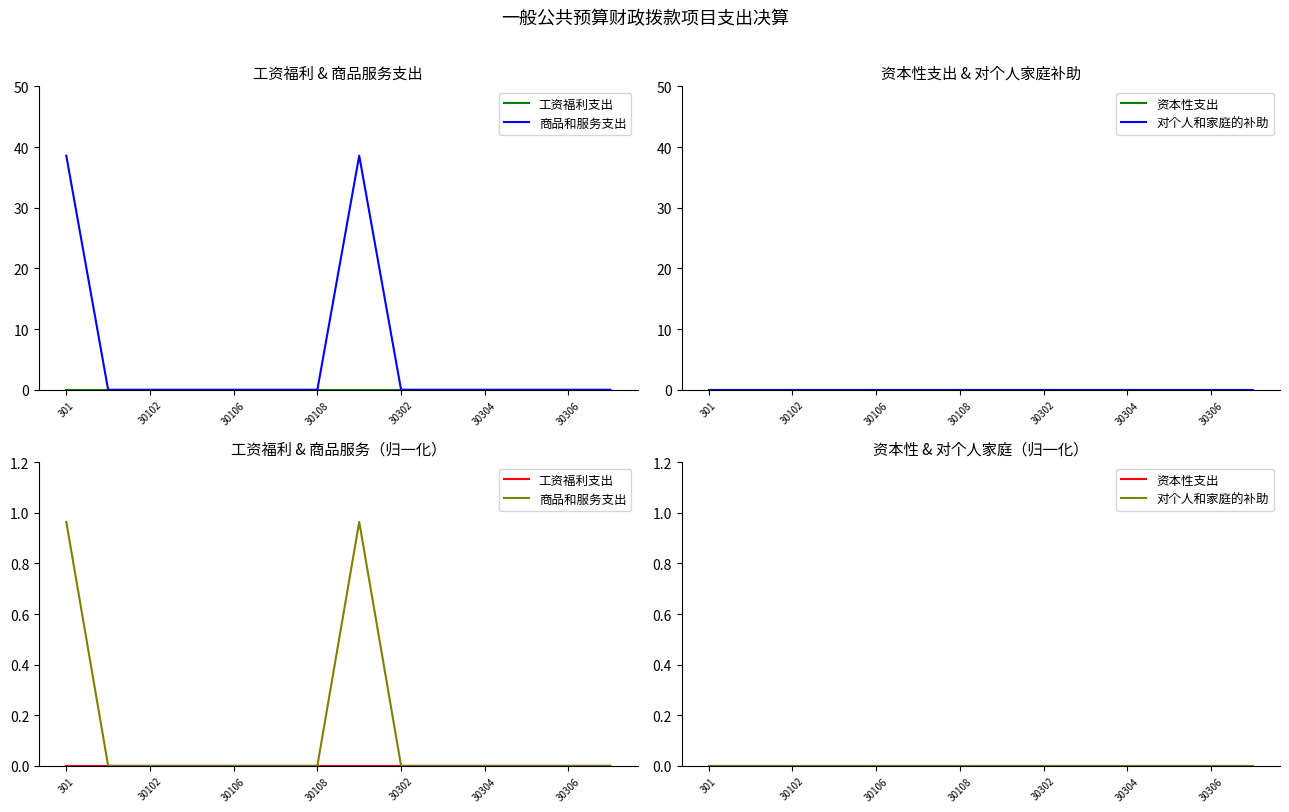

True or false: 对个人和家庭的补助 and 资本性支出 intersect in this chart.

False